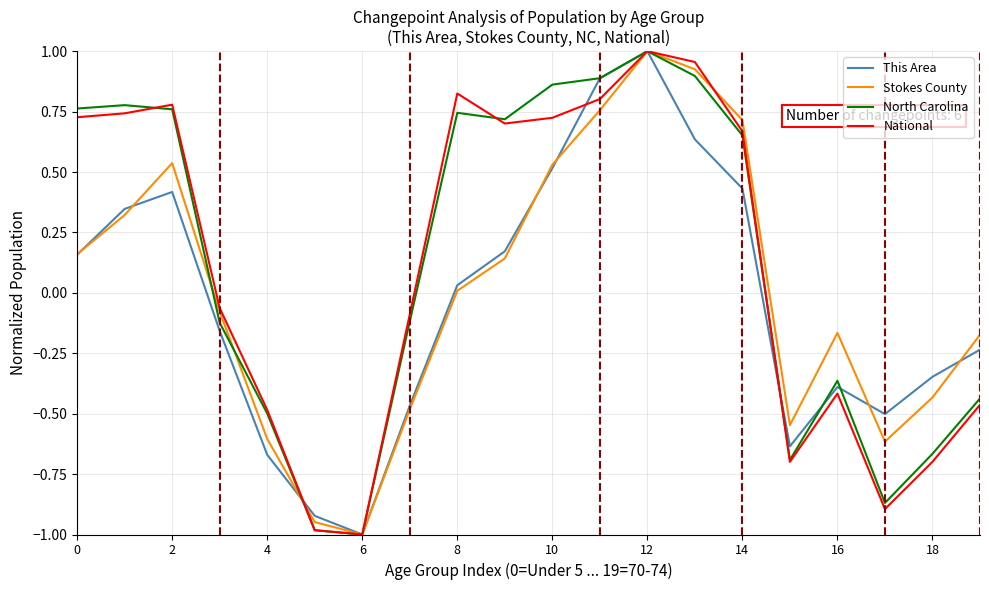

What is the minimum value shown in the chart?

-1.0